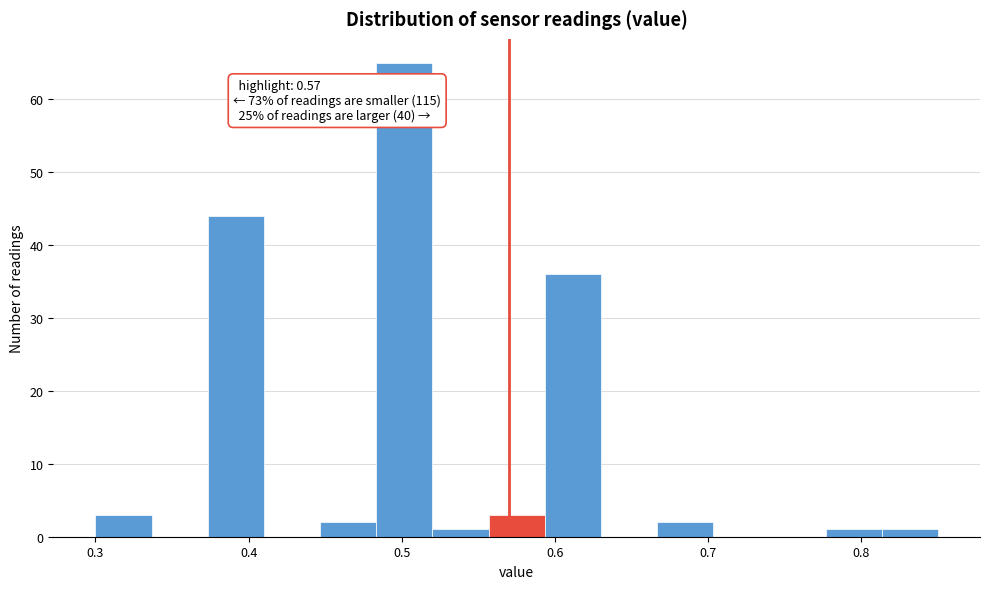

Around what value on the x-axis is the tallest bar? Give the approximate position of its centre, as read against the axis.

0.50